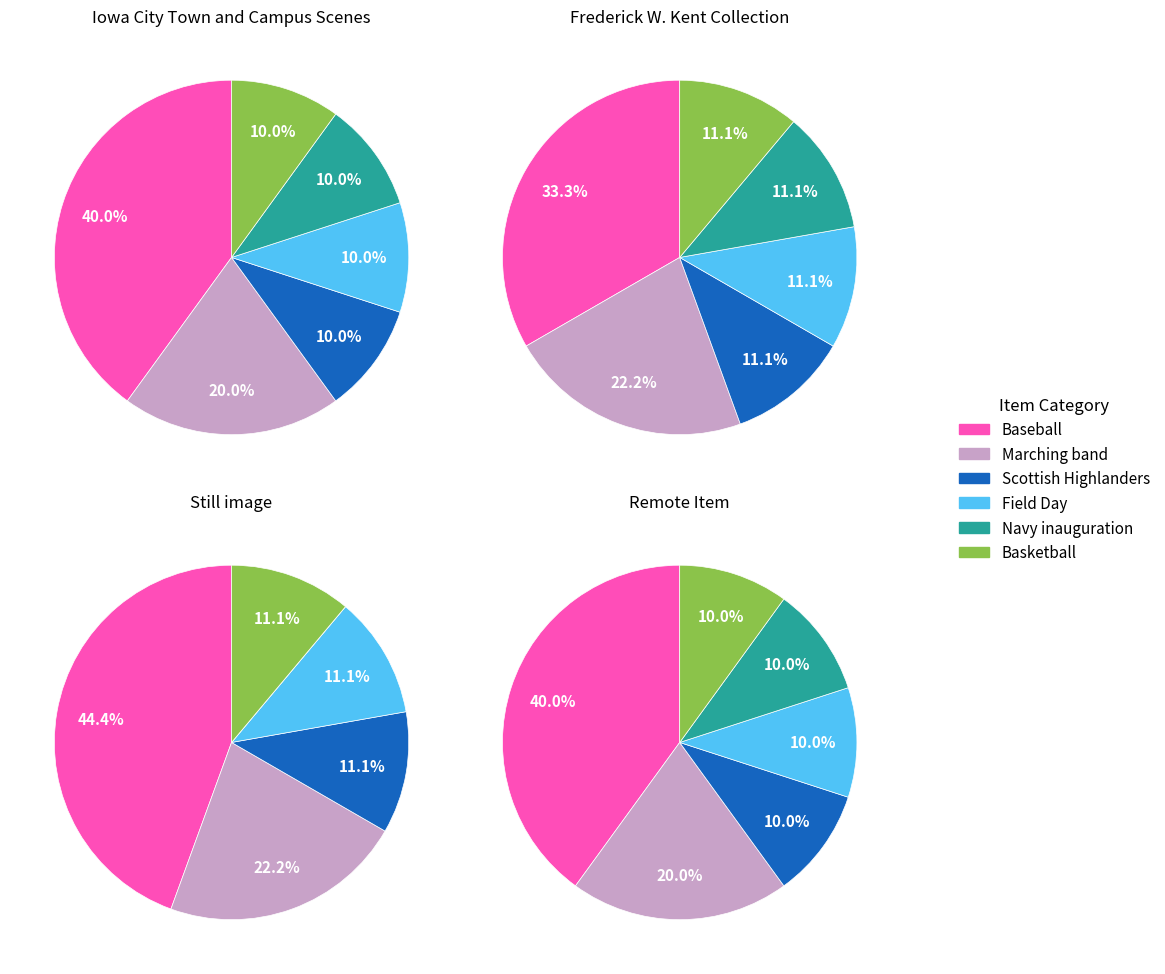

Count the number of slices in the pie.

6